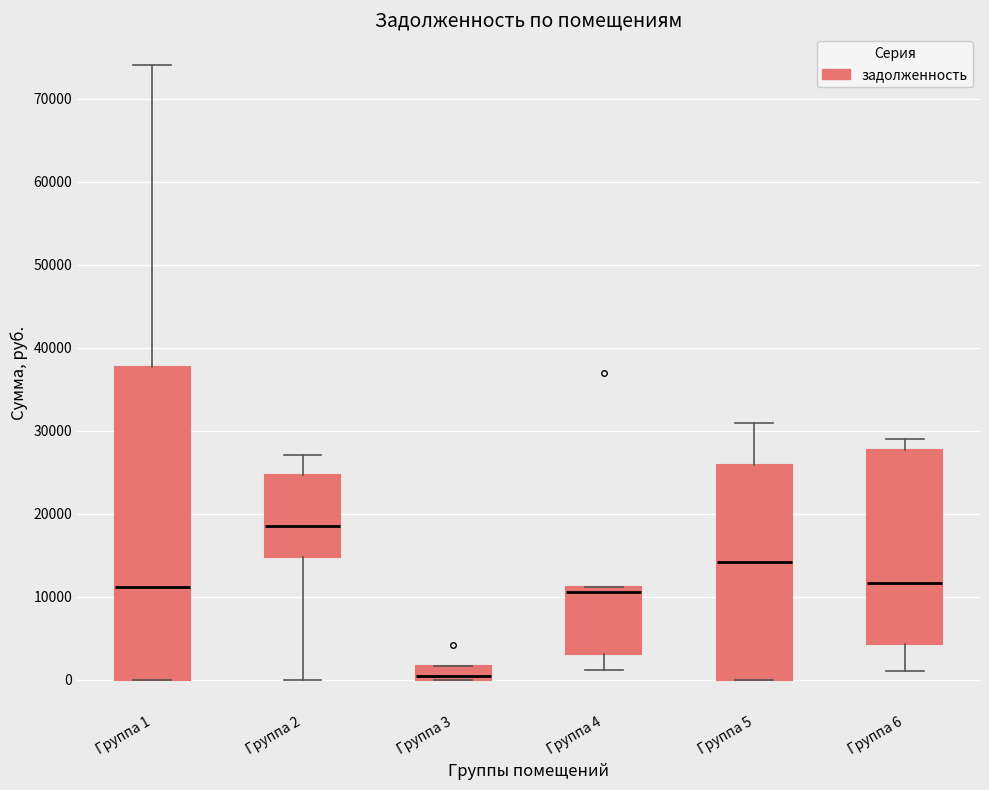

Where does the lower whisker of the box for Группа 4 end on the y-axis? The values are not printed on the chart, so give them approximately, as read against the axis.

1000